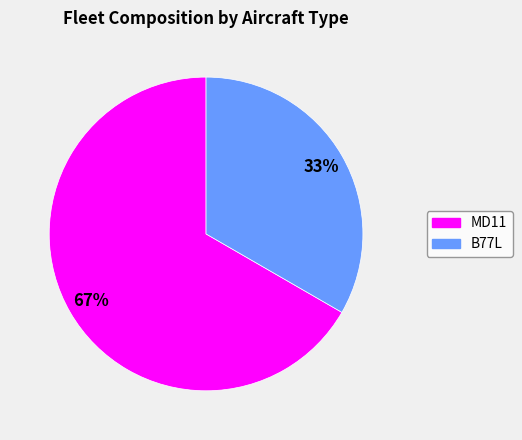

Approximately how many times larger is the value at B77L compared to MD11?

0.5